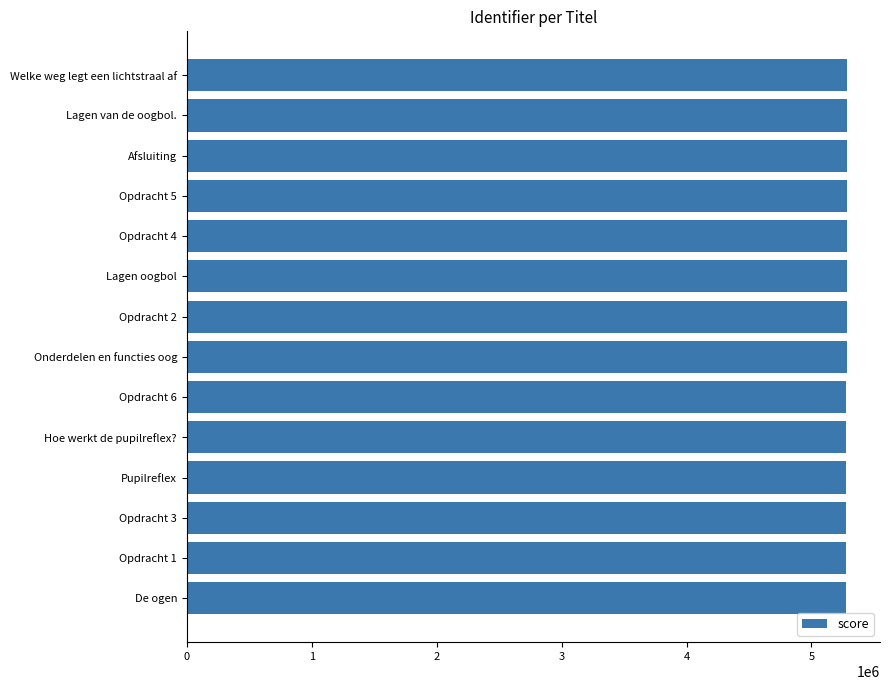

What is the maximum value shown in the chart?

5284708